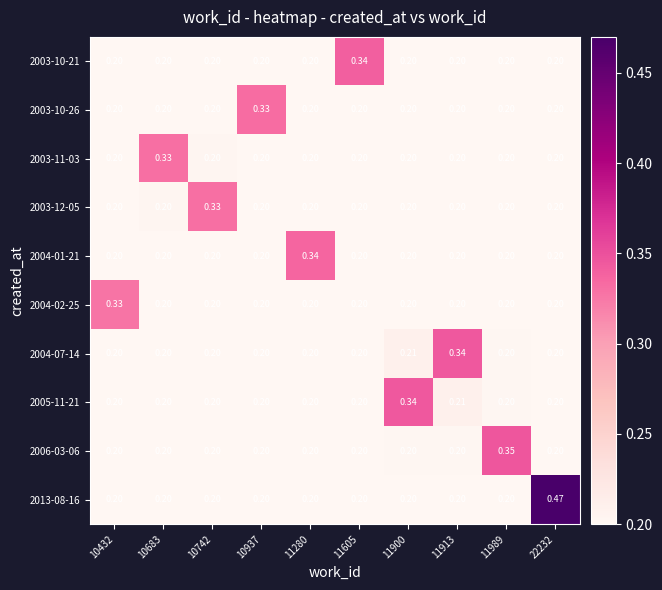

How many distinct data groups are displayed?

10